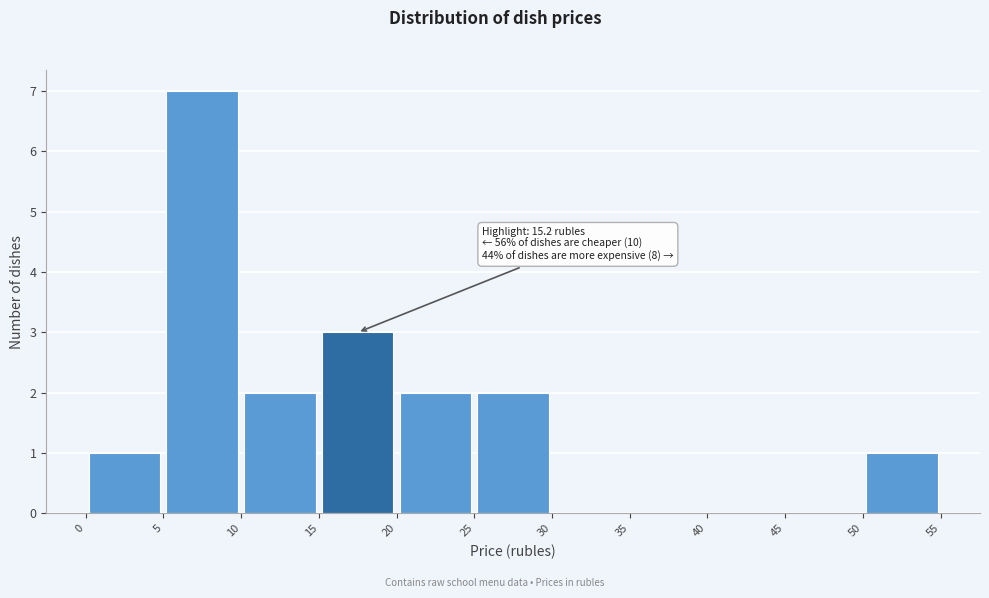

Over which range of the x-axis is the bar tallest?

5 to 10